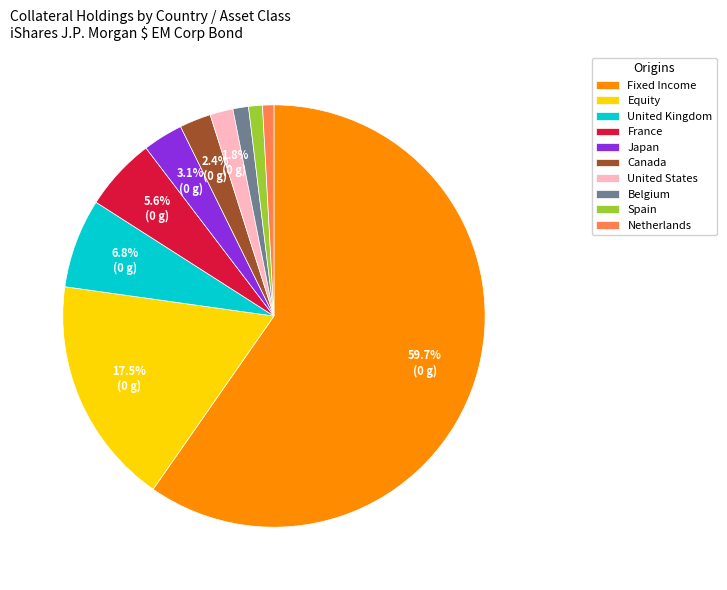

Between Fixed Income and Canada, which is larger?

Fixed Income